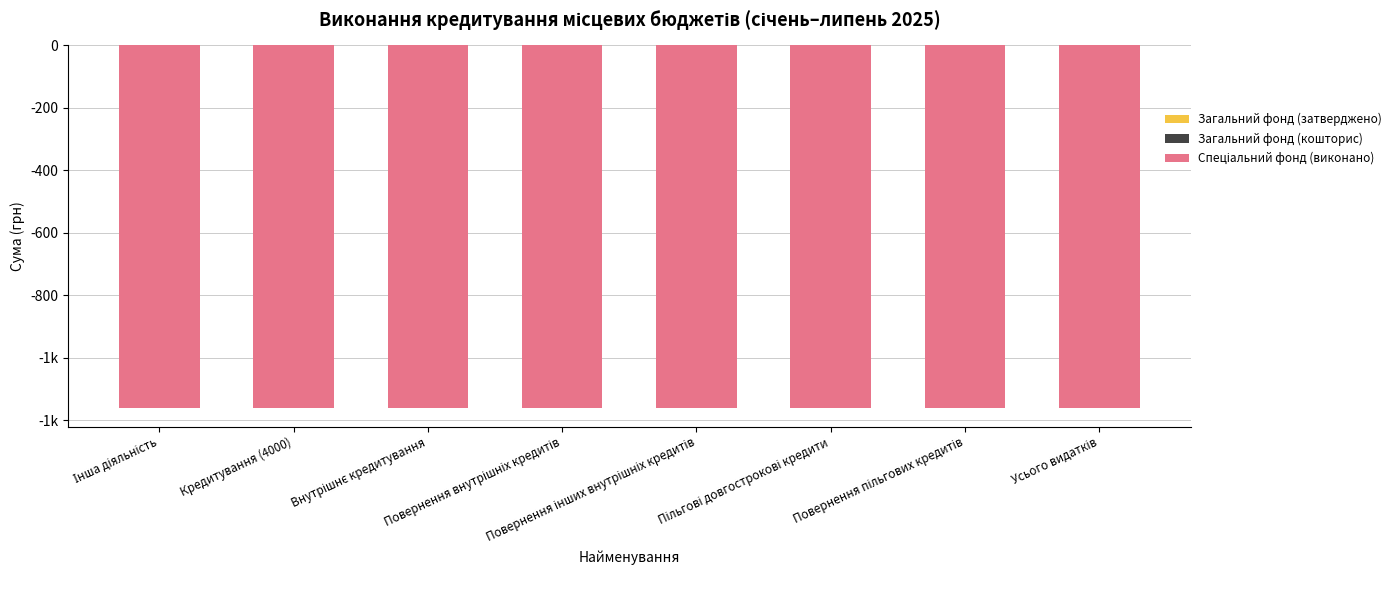

The value of Загальний фонд (затверджено) at Повернення внутрішніх кредитів is 0.0. True or false?

True